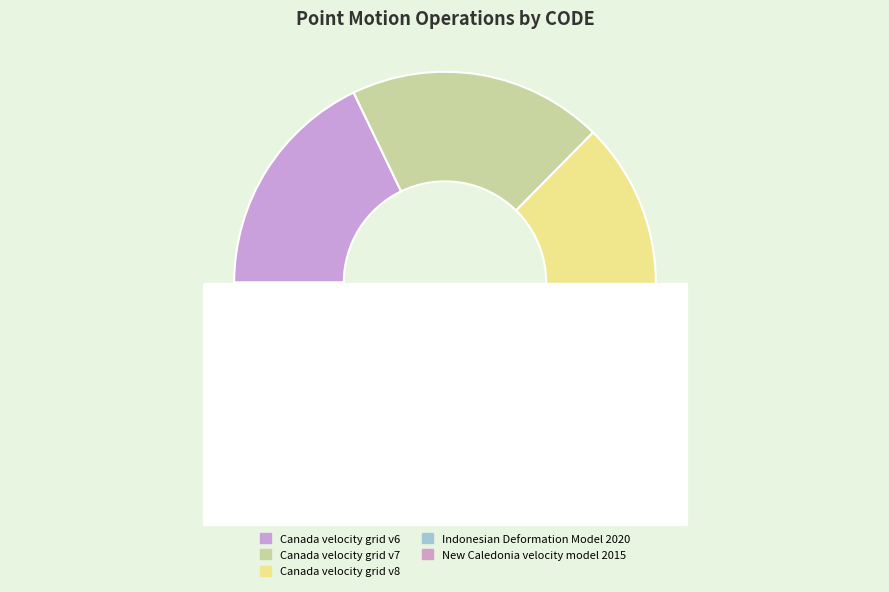

True or false: New Caledonia velocity model 2015 accounts for 21% of the total.

True